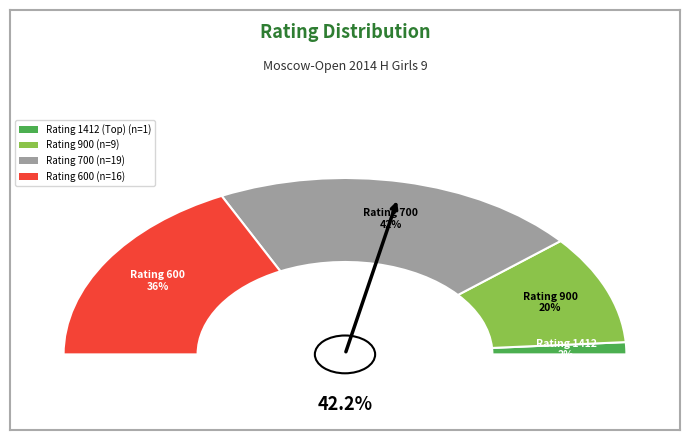

Count the number of slices in the pie.

4